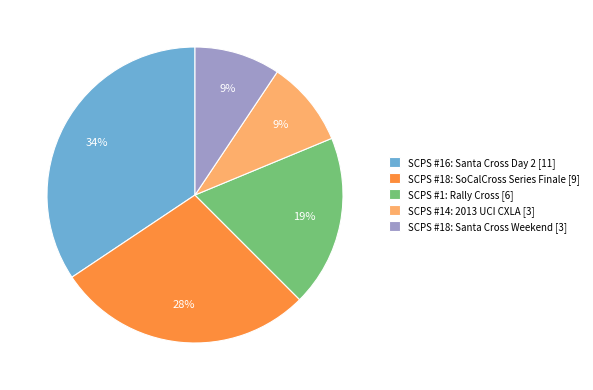

Is there any slice that represents more than half of the pie?

No